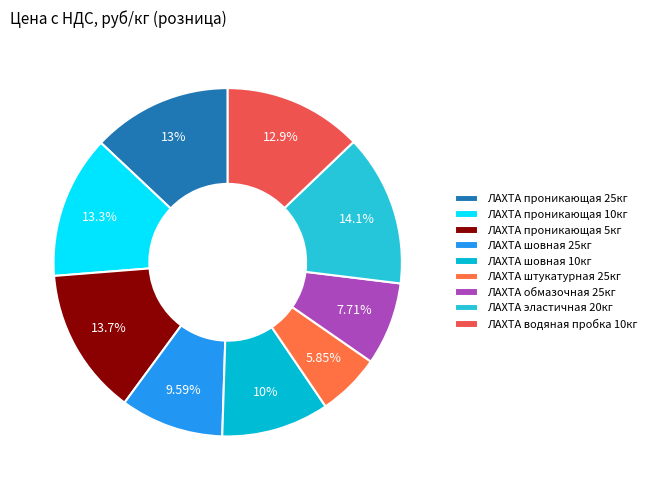

Combined, do ЛАХТА проникающая 10кг and ЛАХТА штукатурная 25кг account for over 50%?

No